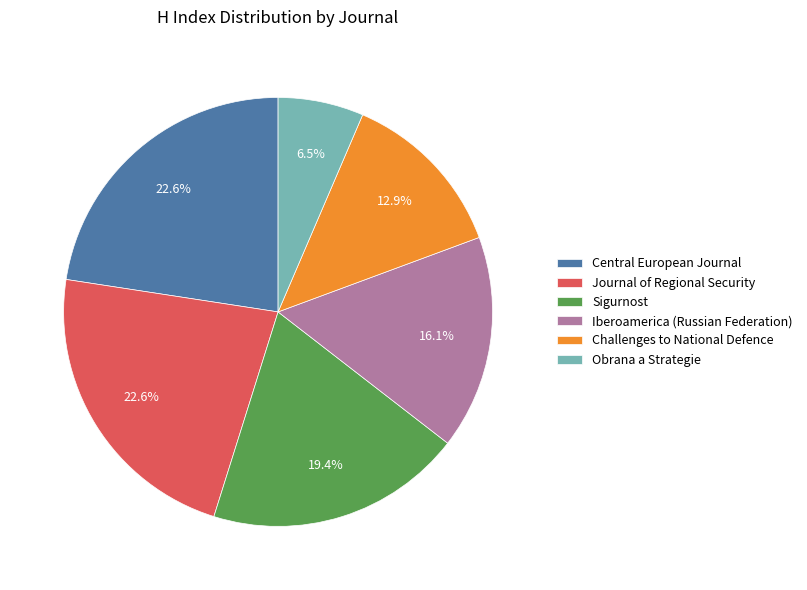

Which slice is the smallest?

Obrana a Strategie